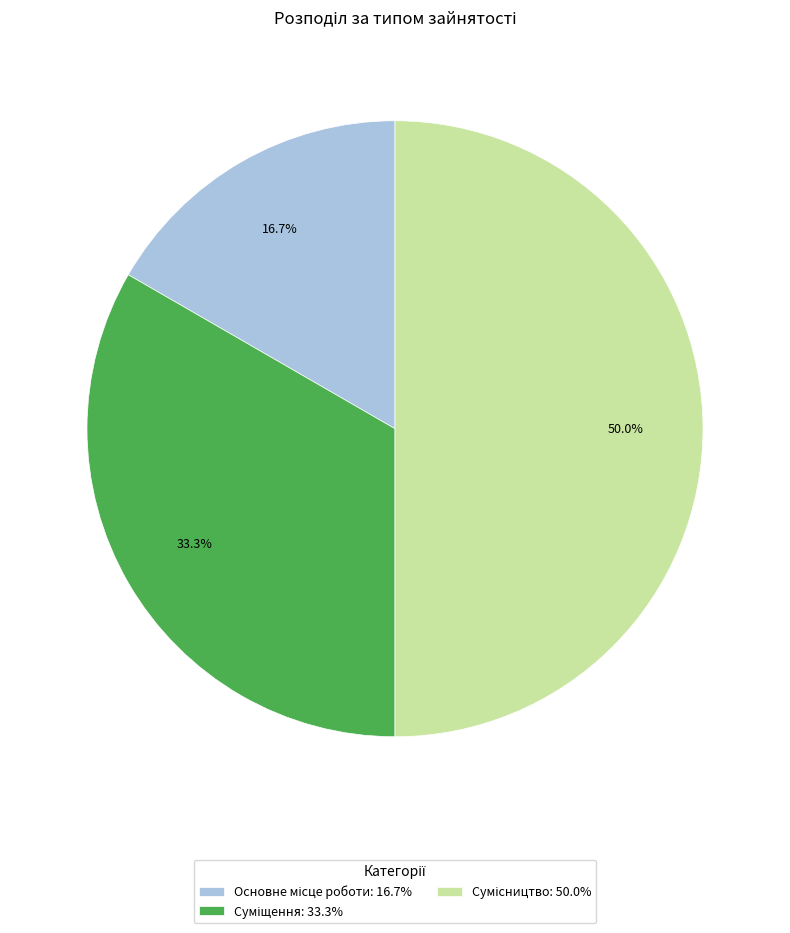

Is it true that Суміщення is 33% of the pie?

True